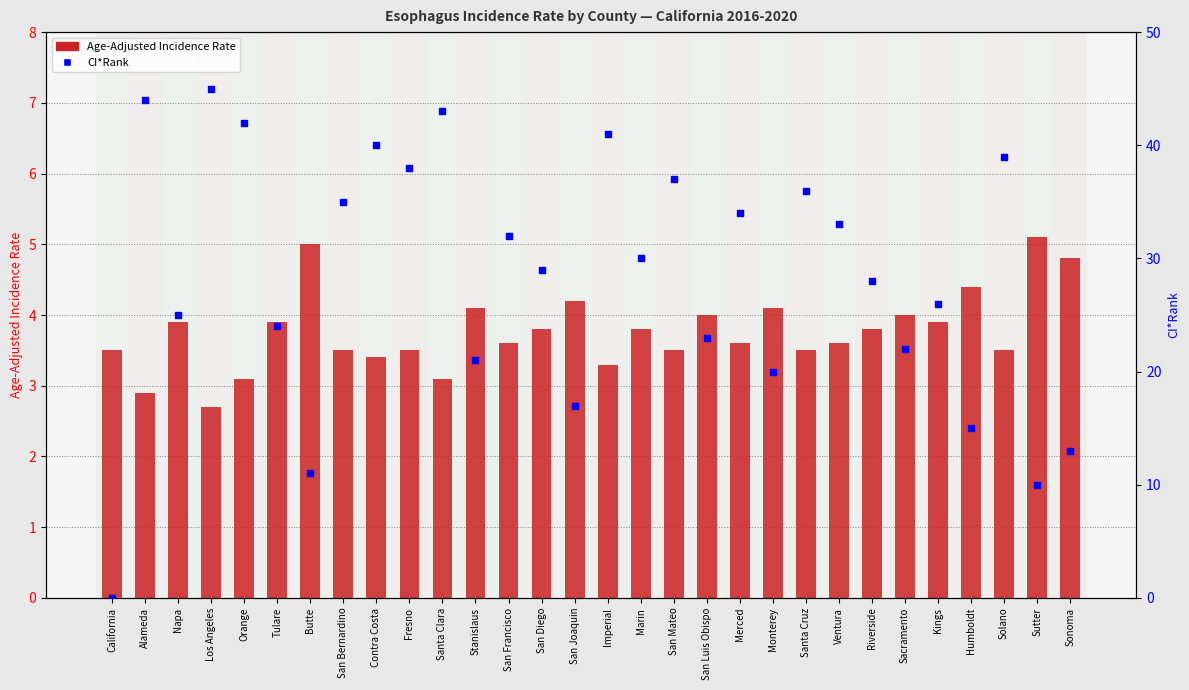

Which series has the largest total across all categories?

CI*Rank